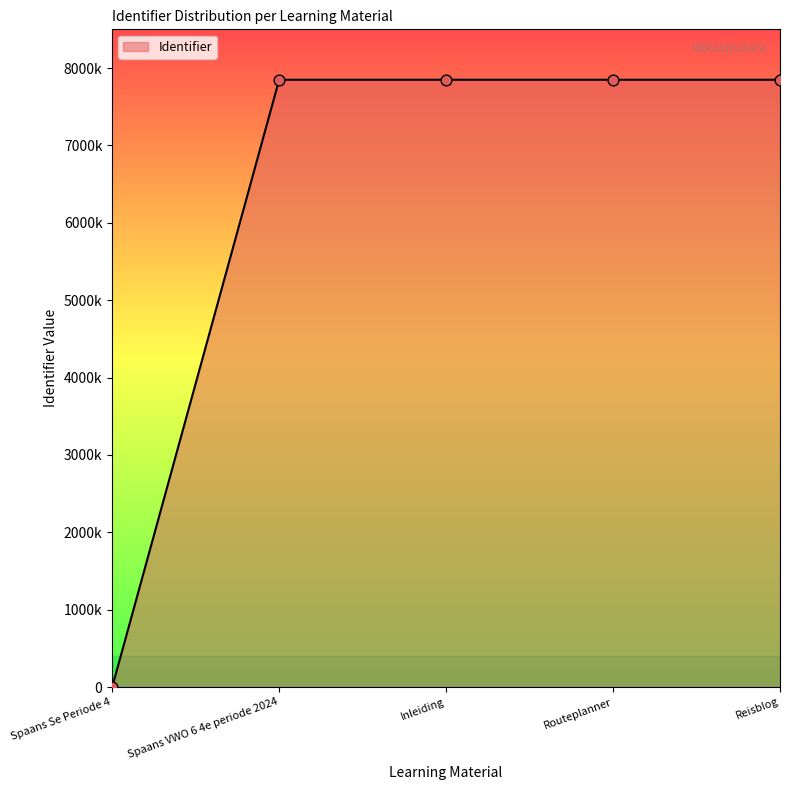

What is the change in value from Spaans Se Periode 4 to Routeplanner?

+7848477